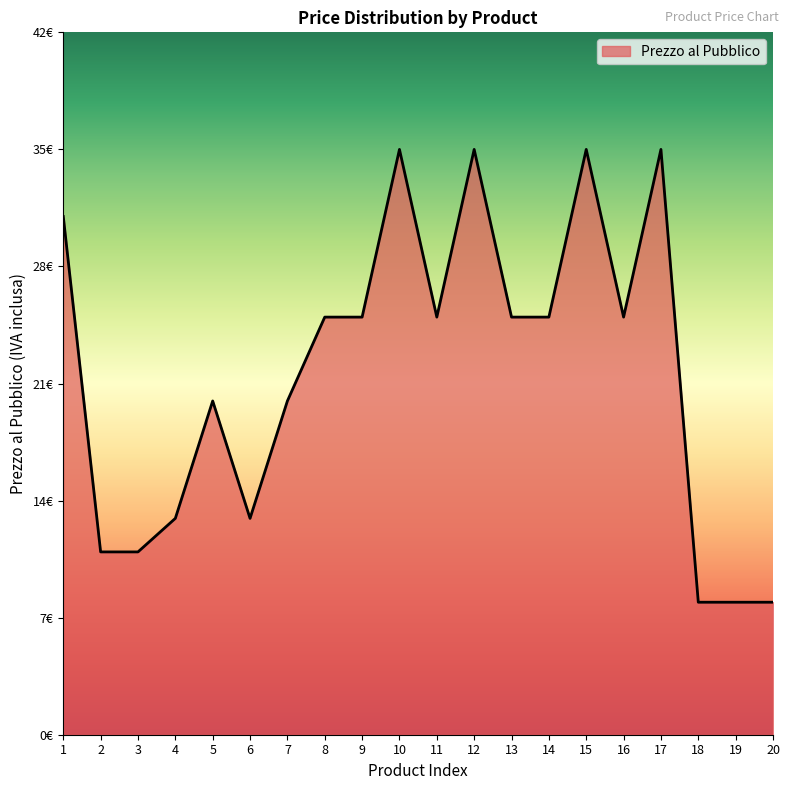

What is the value of the 6th point from the left?

12.9